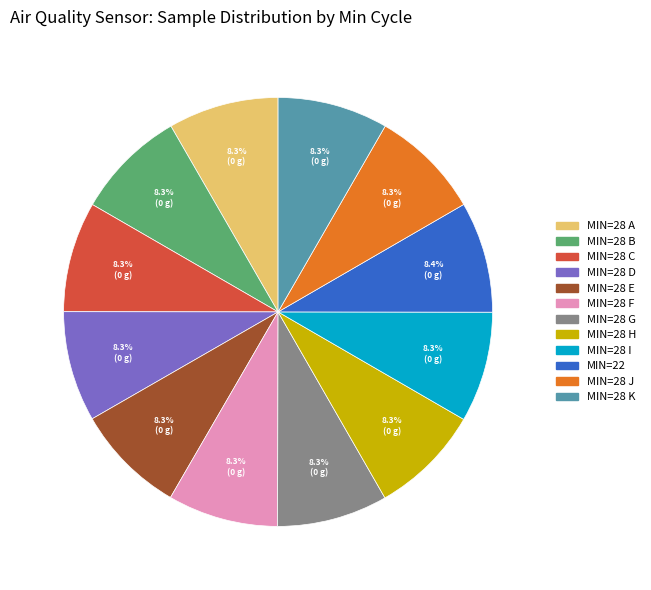

Is there any slice that represents more than half of the pie?

No